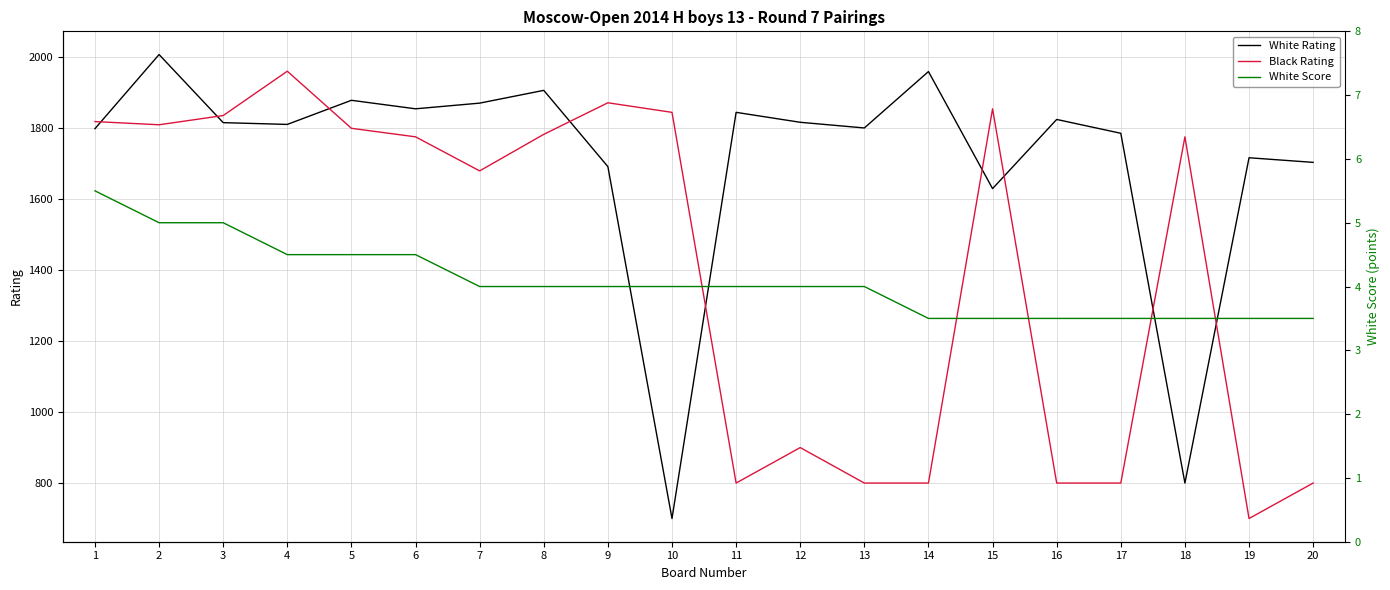

What is the difference between the White Rating values at 5 and 9?

187